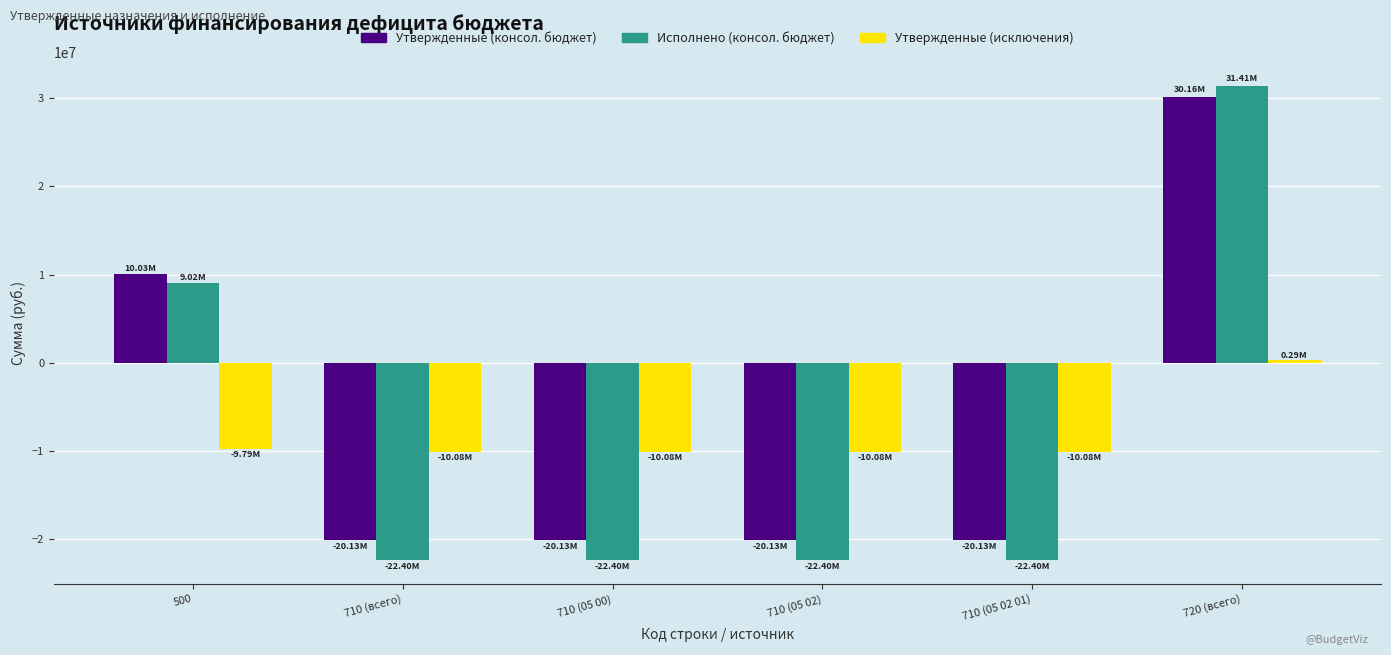

What is the value of the Утвержденные (исключения) bar at the 5th from the left?

-10080700.0